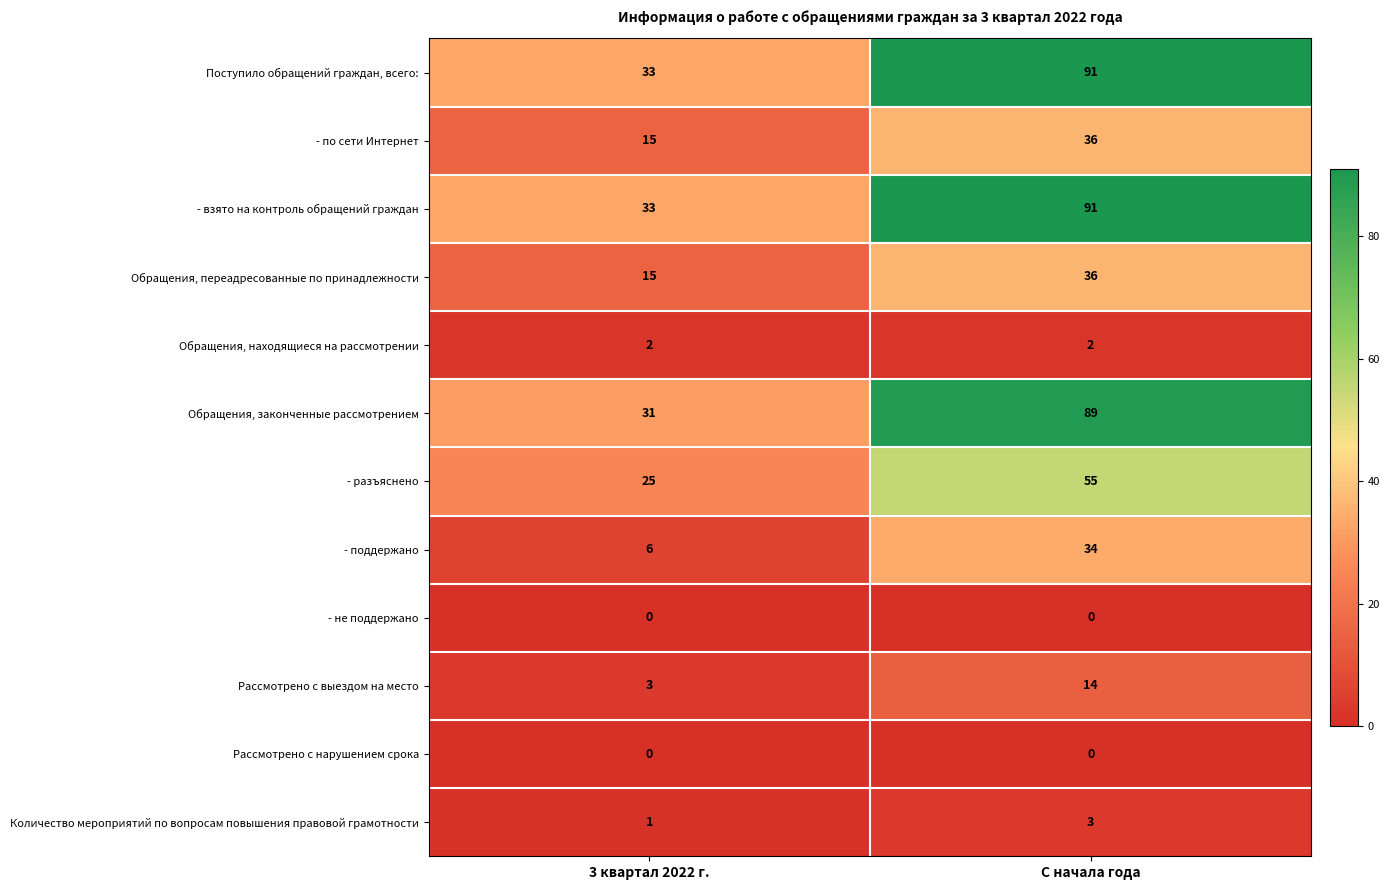

The value of Обращения, находящиеся на рассмотрении at С начала года is 1. True or false?

False